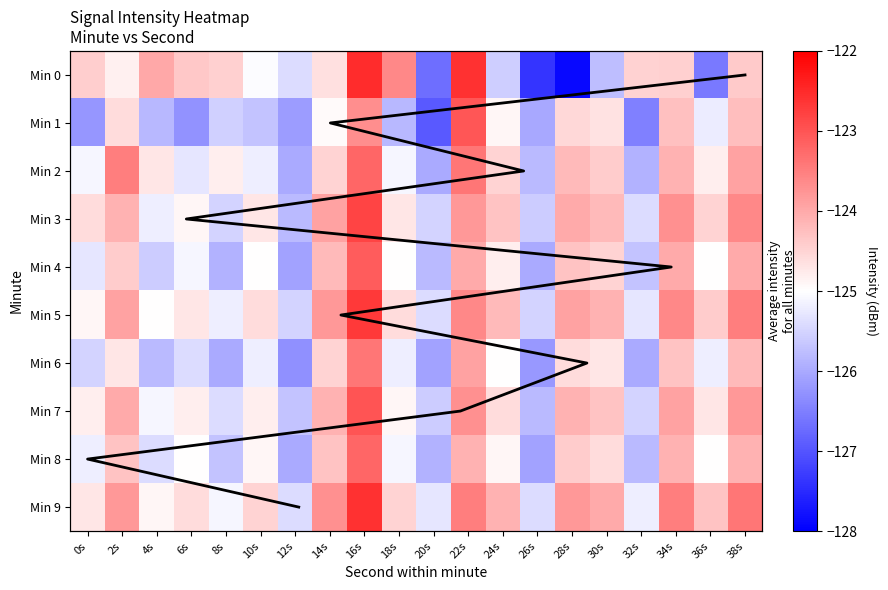

Where does the 3 series first go above -124?

14s